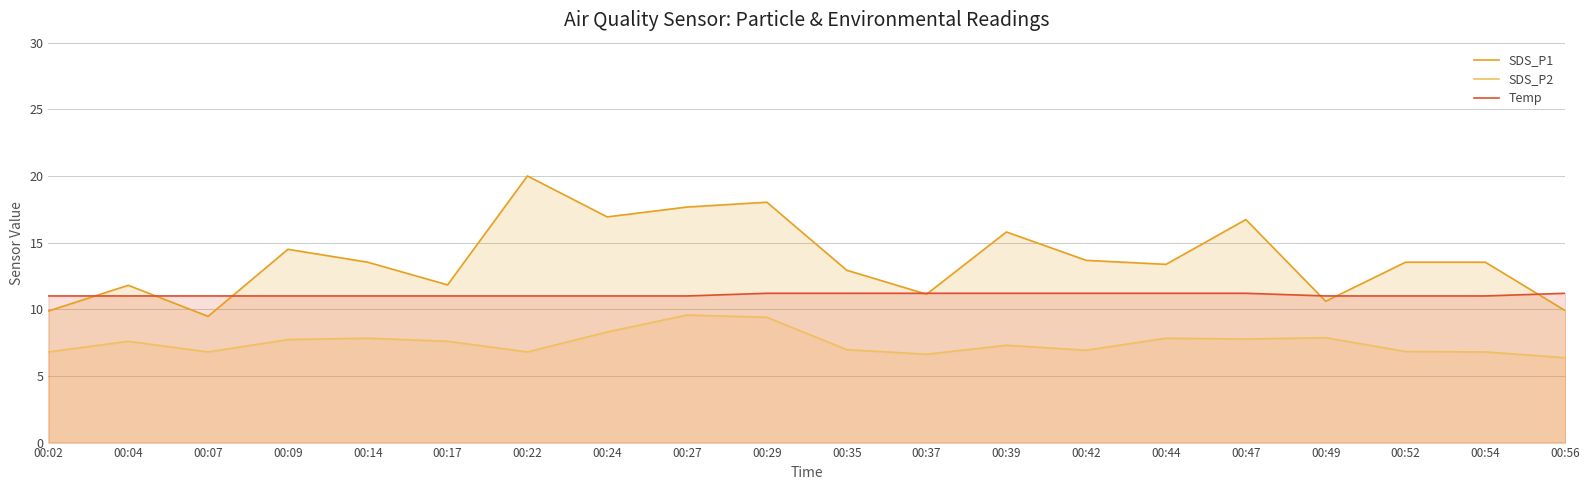

What is the value of the Temp point at the 7th from the left?

11.0